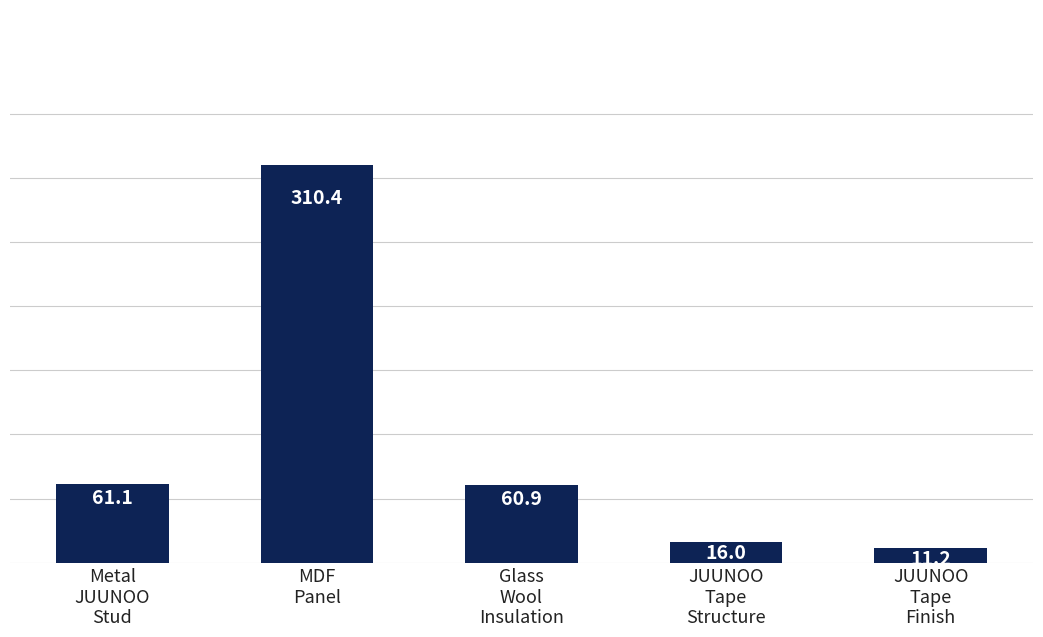

Reading right to left, what are all the values shown in this chart?

11.2	16.0	60.9	310.4	61.1